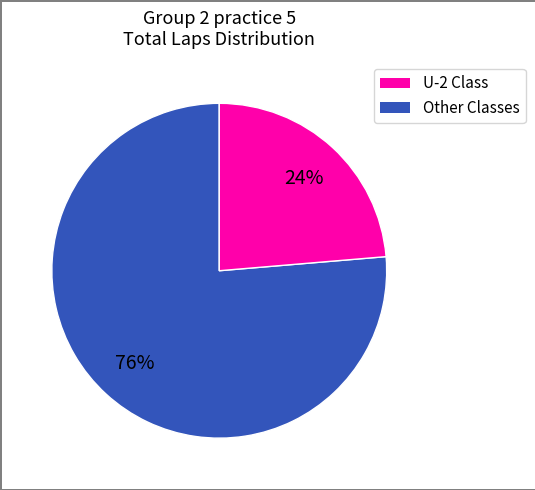

Is there a majority slice in this chart?

Yes